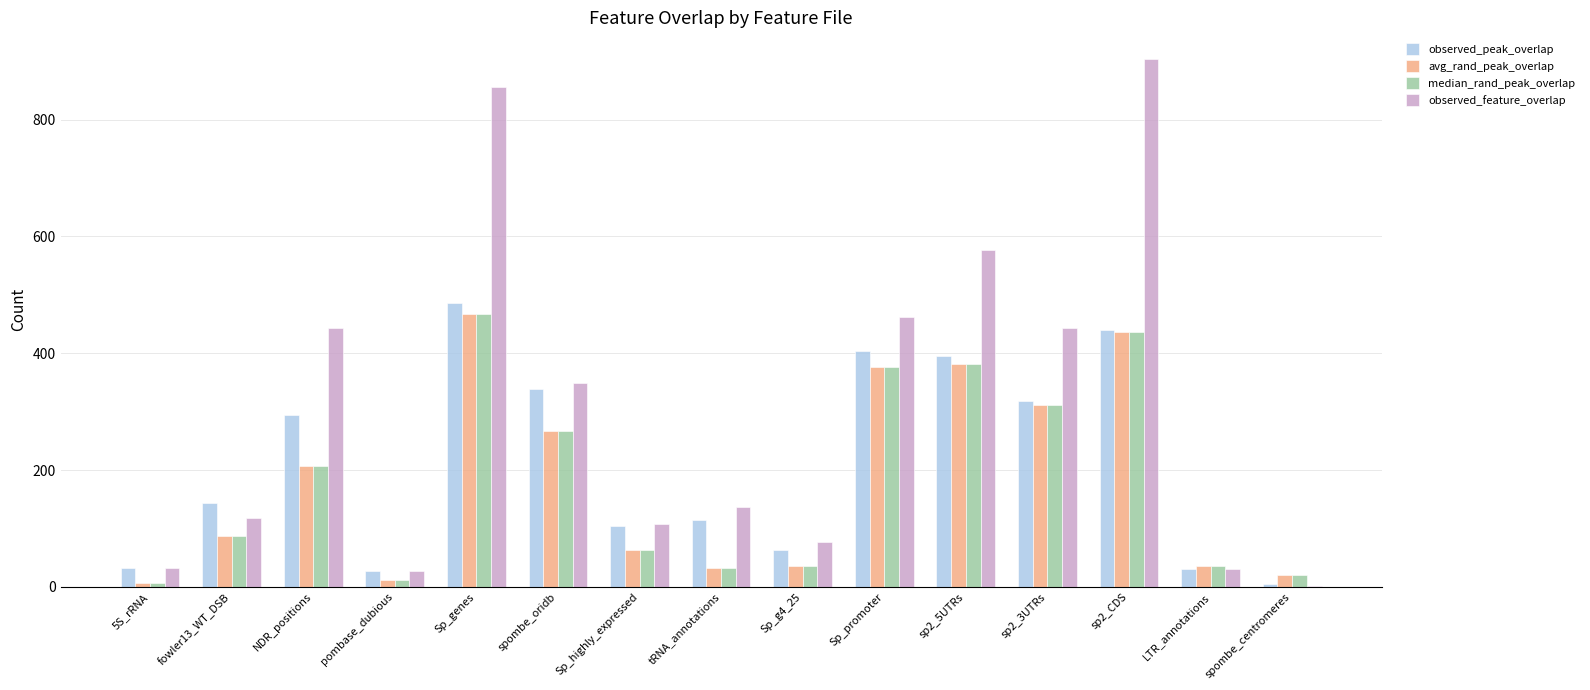

Is it true that median_rand_peak_overlap equals 467.0 at Sp_genes?

True